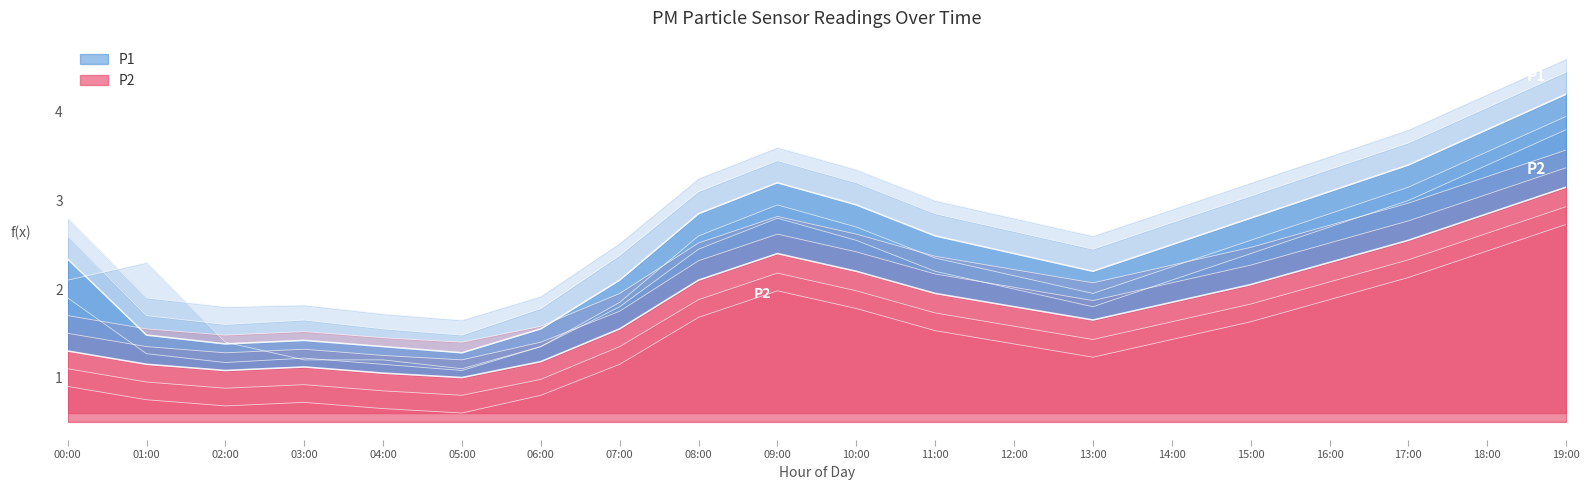

True or false: P2 has more than 2 interior local peaks.

False